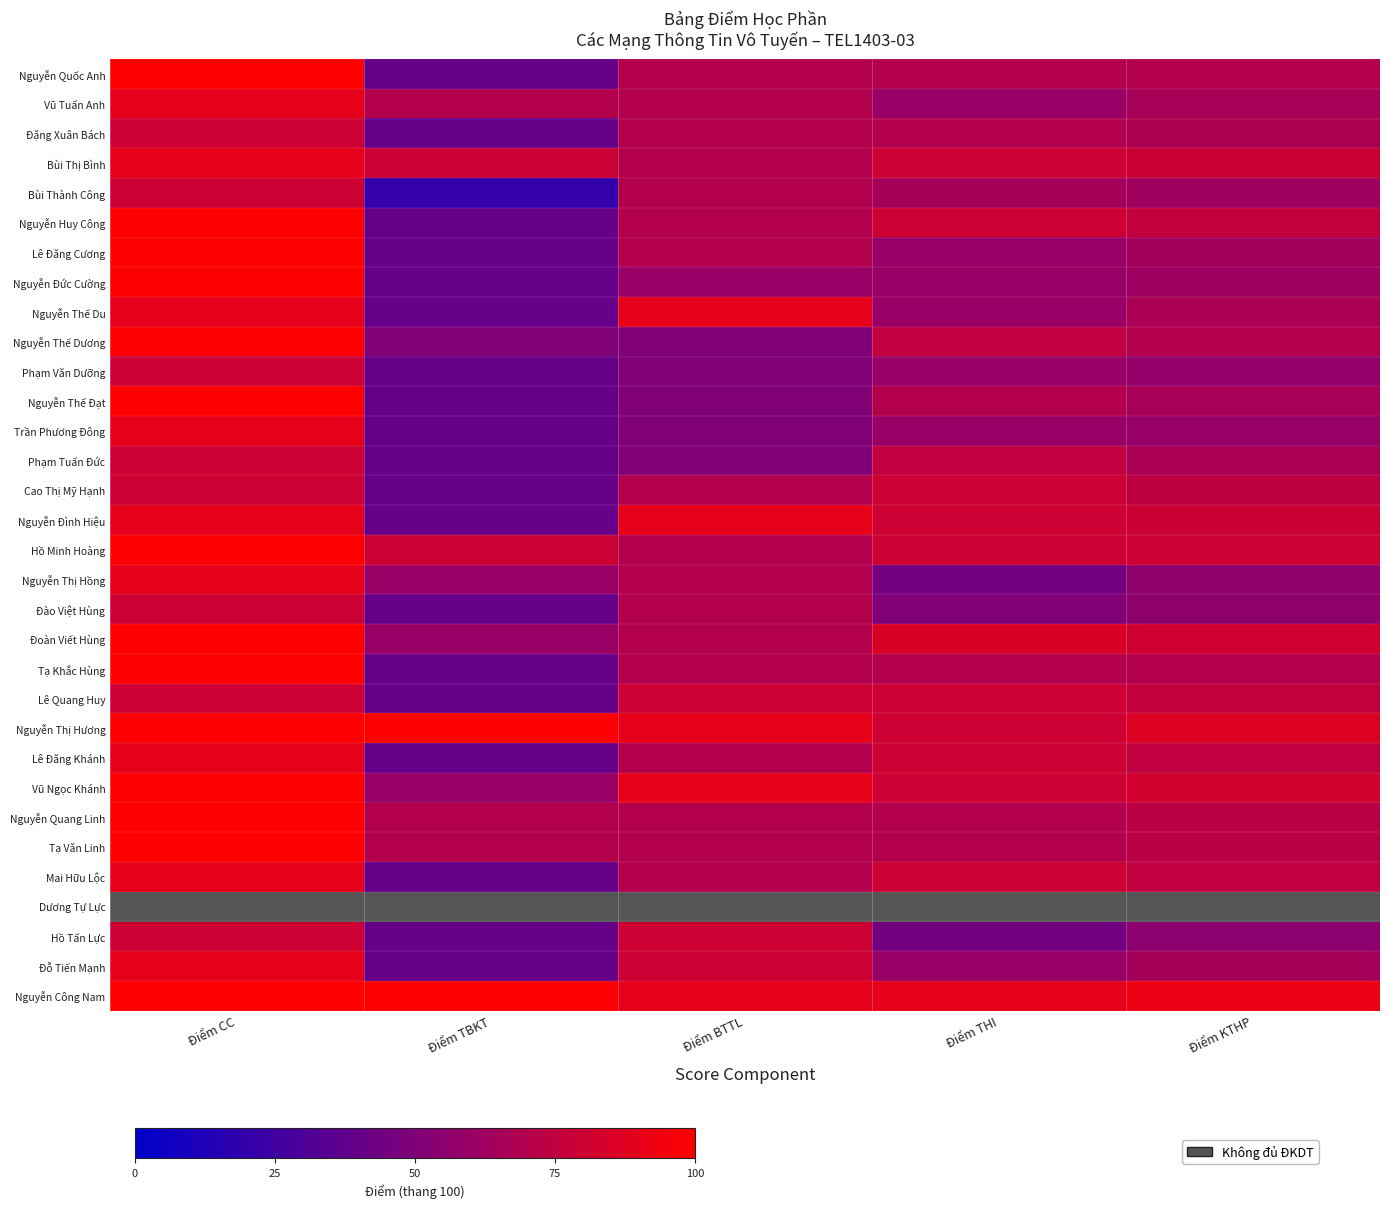

Count the Lê Quang Huy values in the range 76 to 80.

4